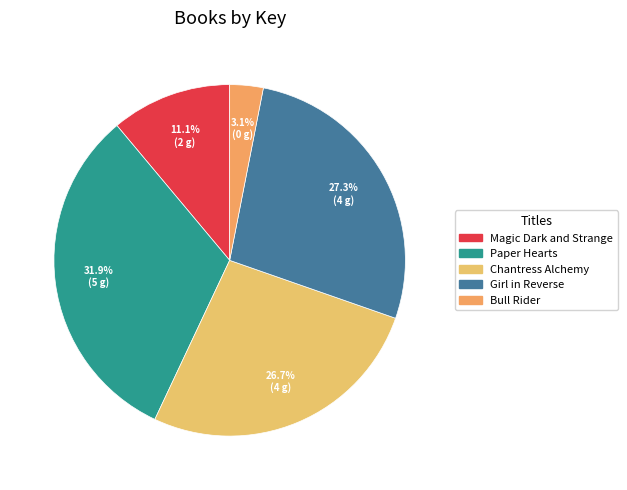

What percentage do Paper Hearts and Magic Dark and Strange together represent?

43.0%